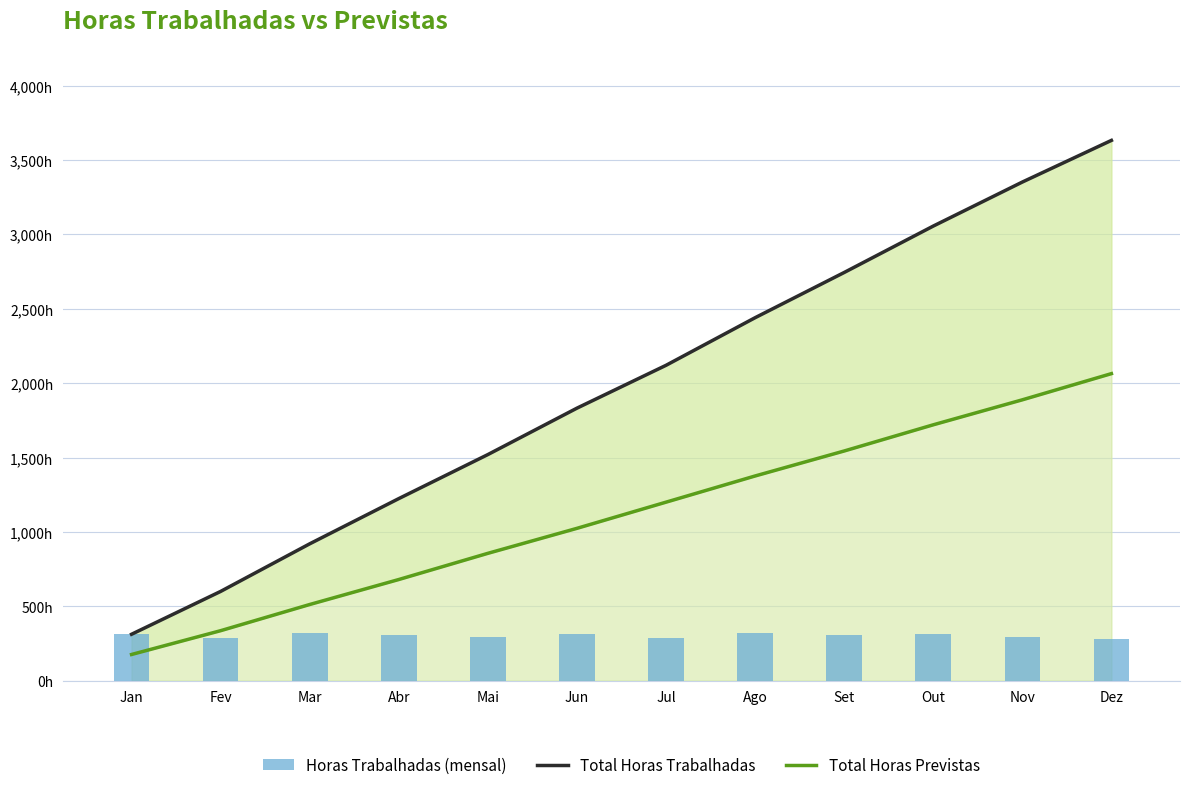

Which series has the widest spread of values?

Total Horas Trabalhadas